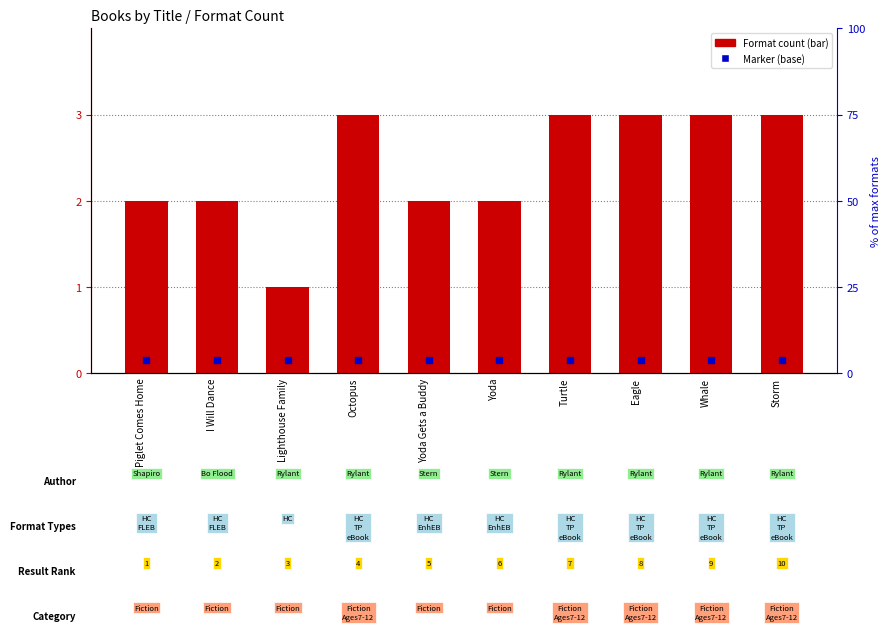

What is the change in value from Octopus to Yoda Gets a Buddy?

-1